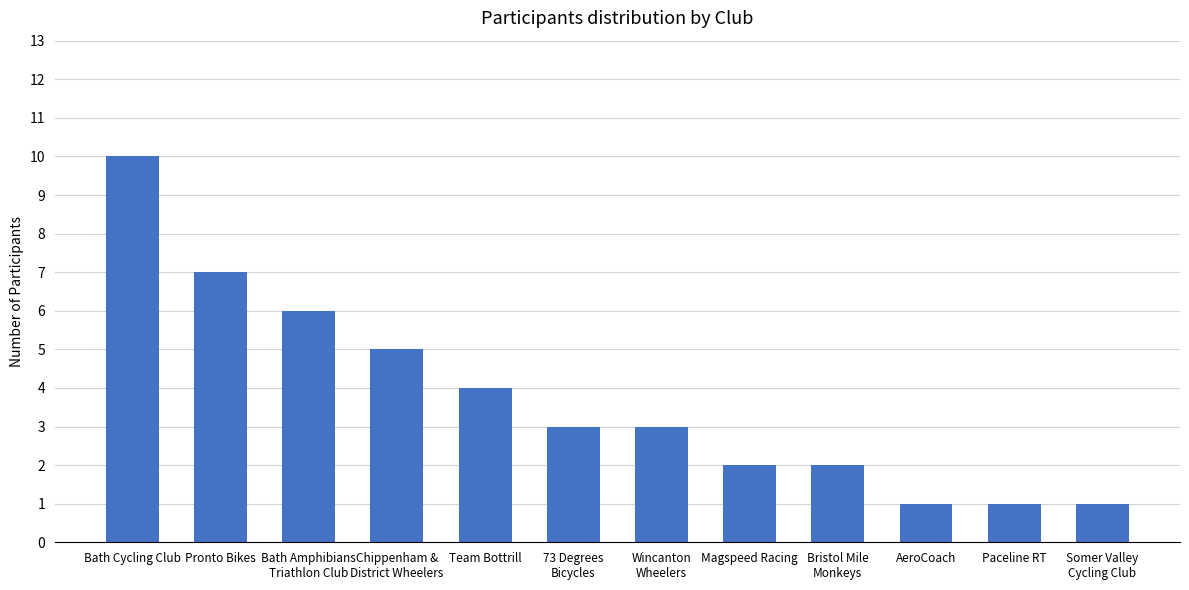

How many bars are there in total?

12